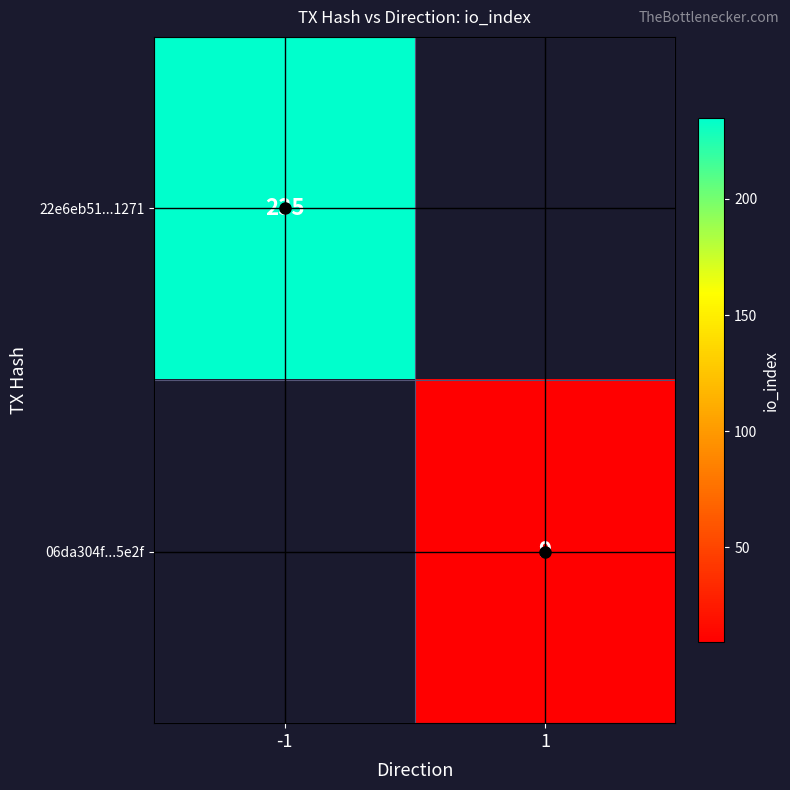

Is it true that 06da304f...5e2f equals 15 at 1?

False